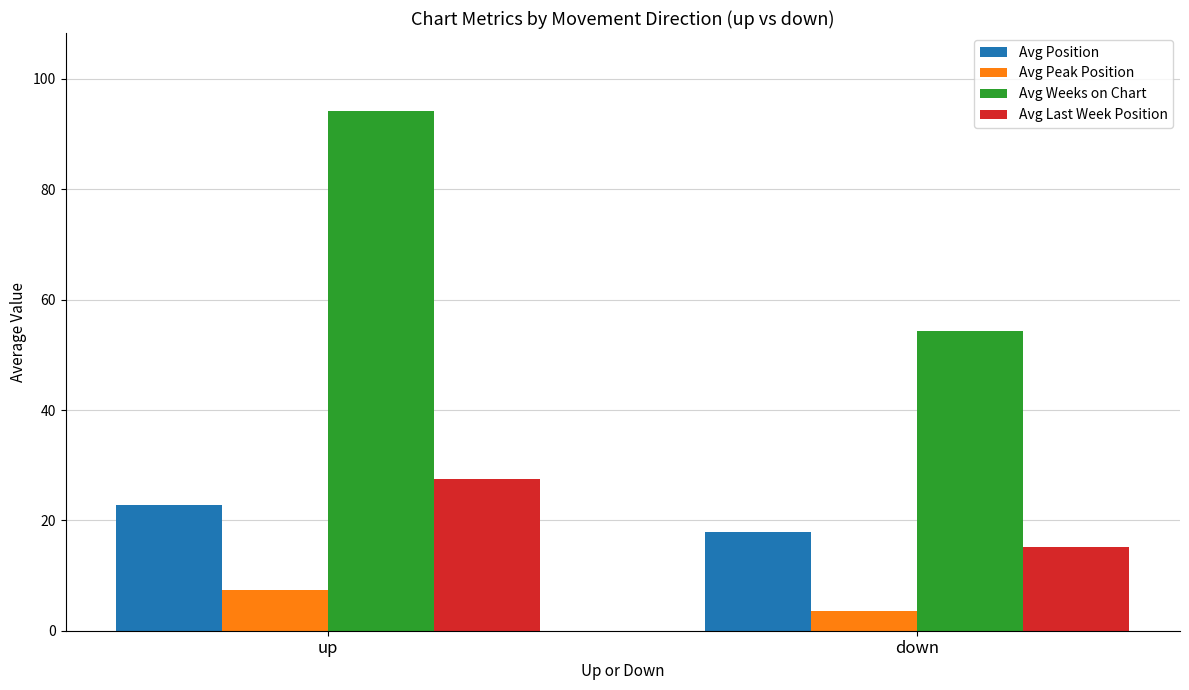

Which series changed the most between up and down?

Avg Weeks on Chart